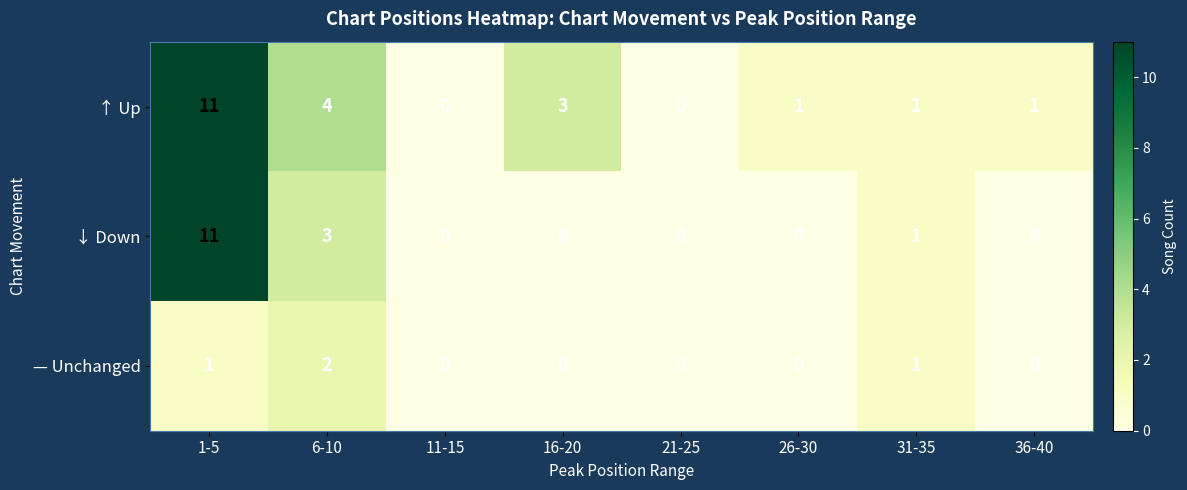

What is the sum of all — Unchanged values?

4